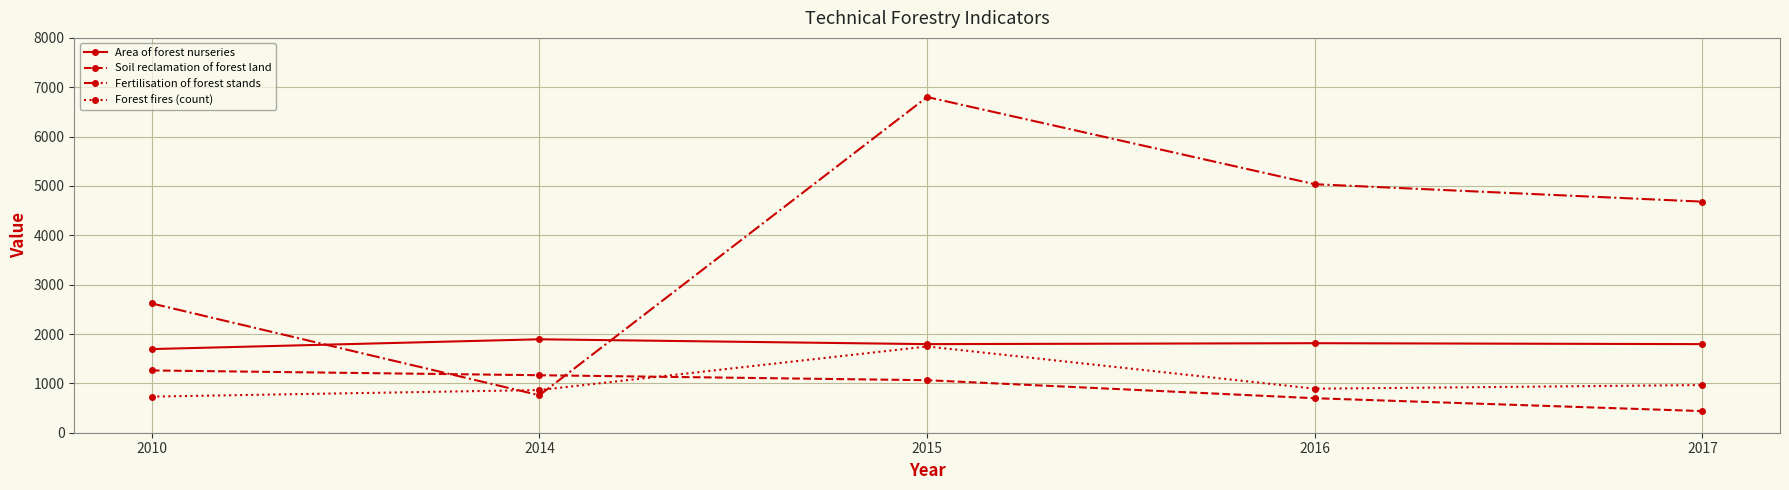

What is the difference between the second highest and minimum values in the Fertilisation of forest stands series?

4276